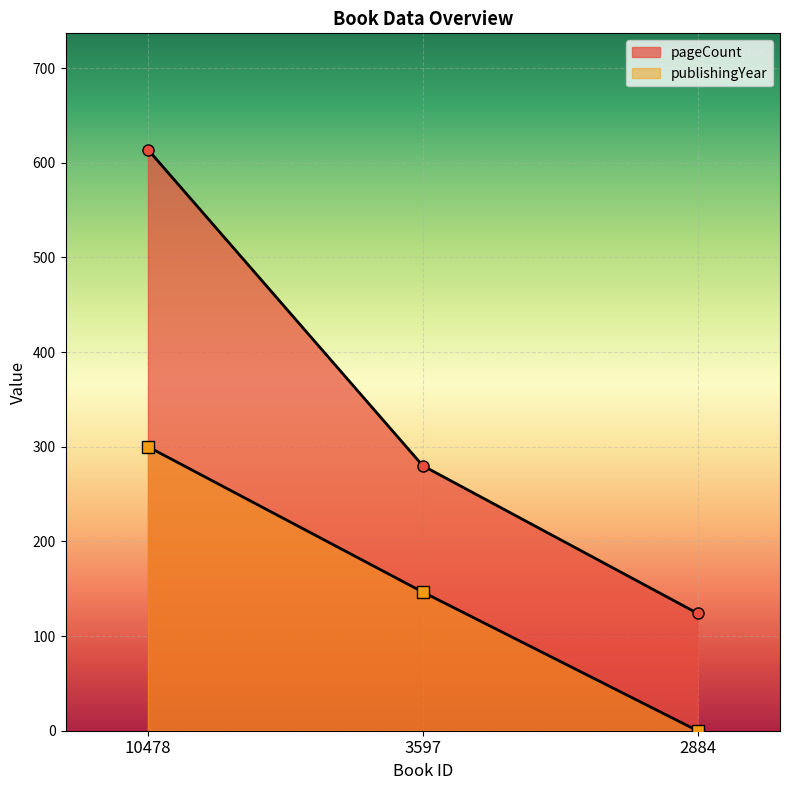

How many lines are shown in the chart?

2